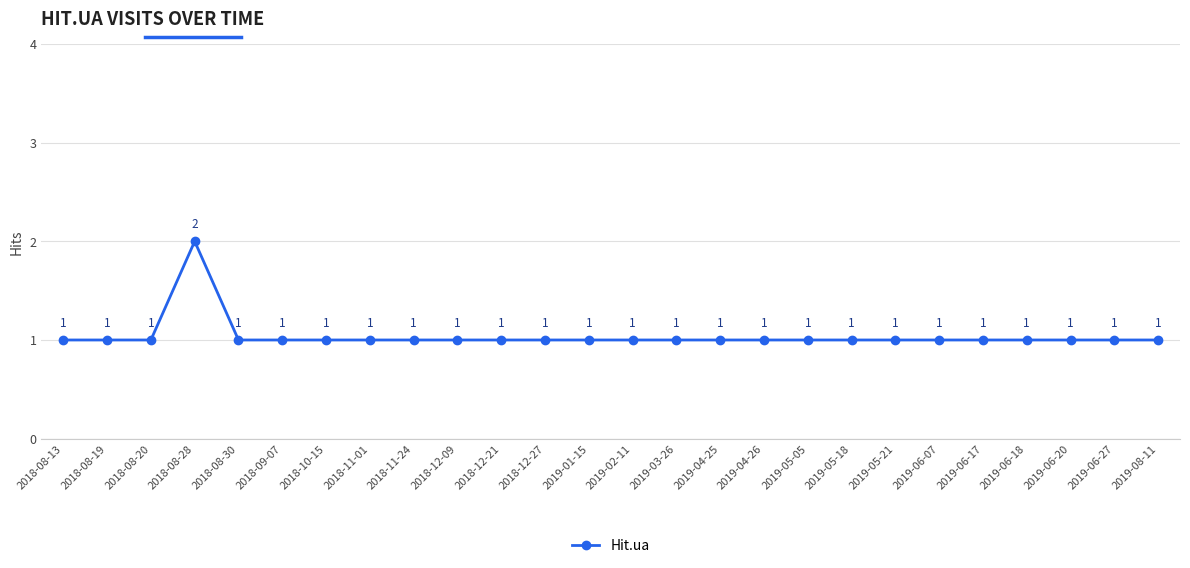

What is the sum of the values at 2018-08-28 and 2018-12-09?

3